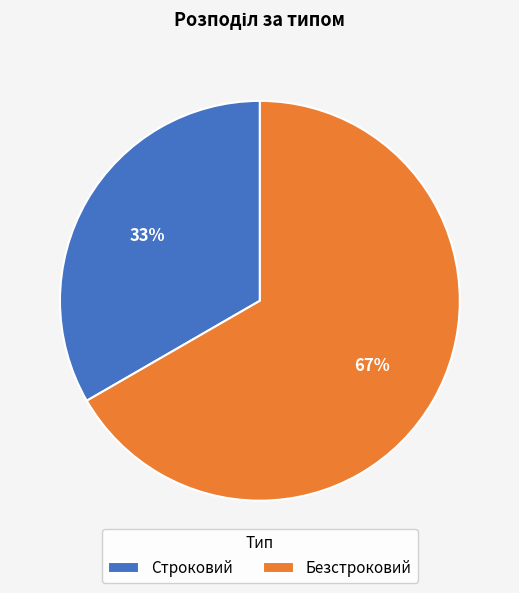

Is Строковий the majority of the pie?

No